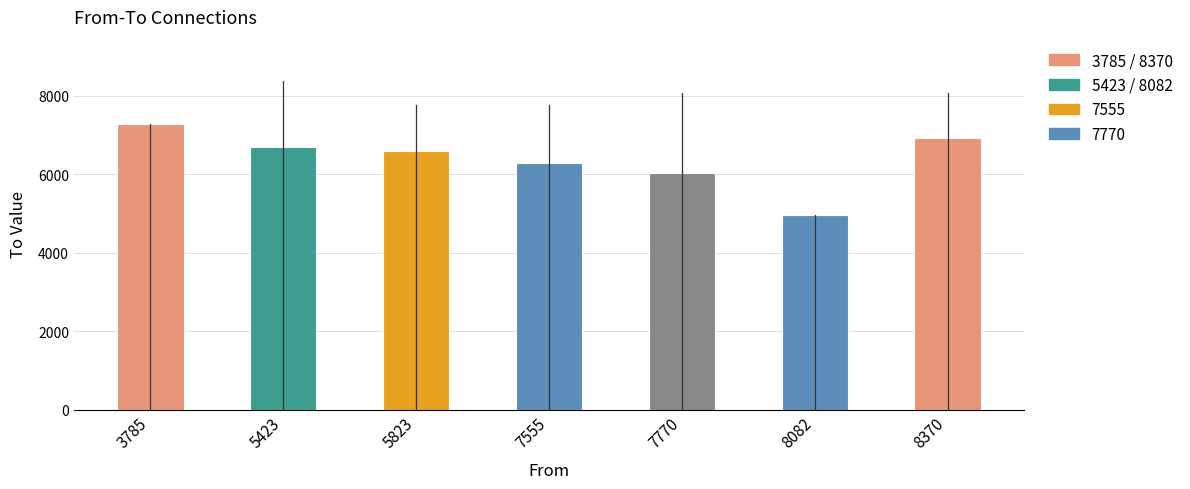

What is the greatest value displayed?

7274.0